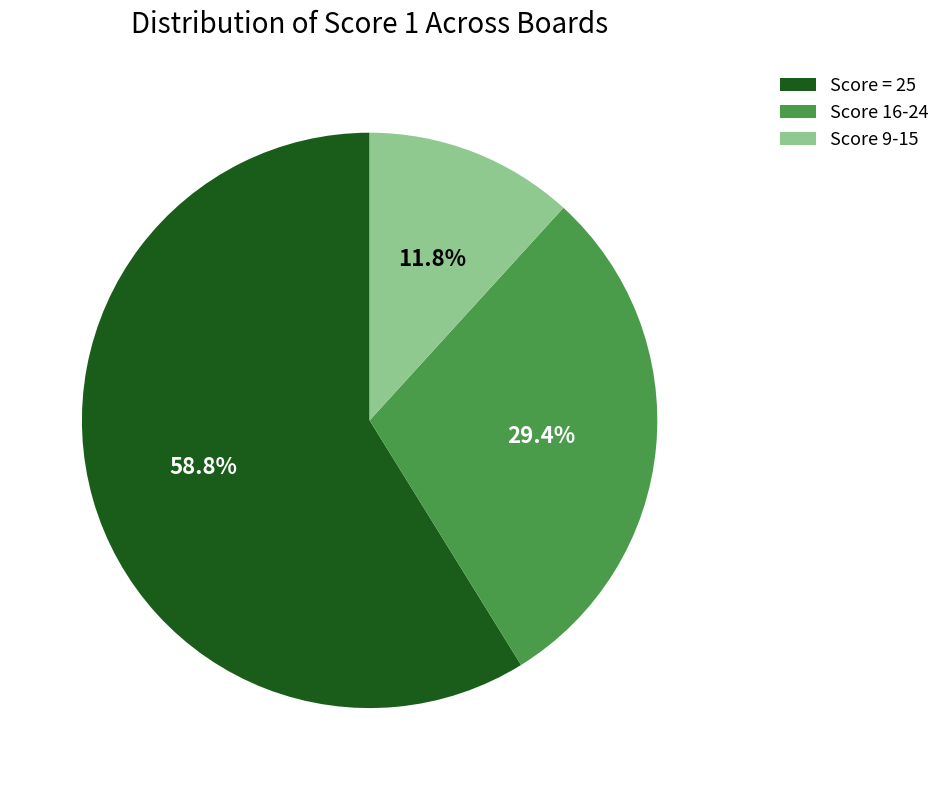

Is there any slice that represents more than half of the pie?

Yes